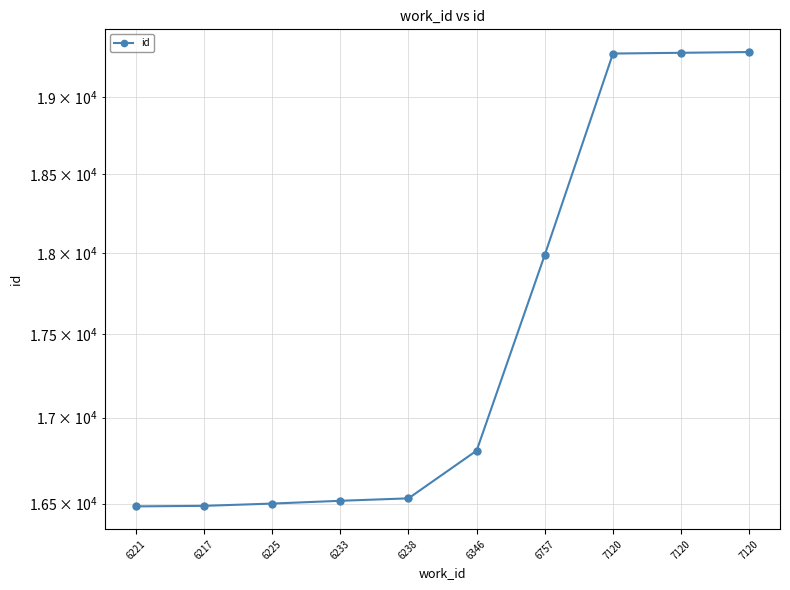

Reading left to right, extract all data points from this chart.

16484	16487	16500	16516	16530	16806	17988	19289	19294	19299